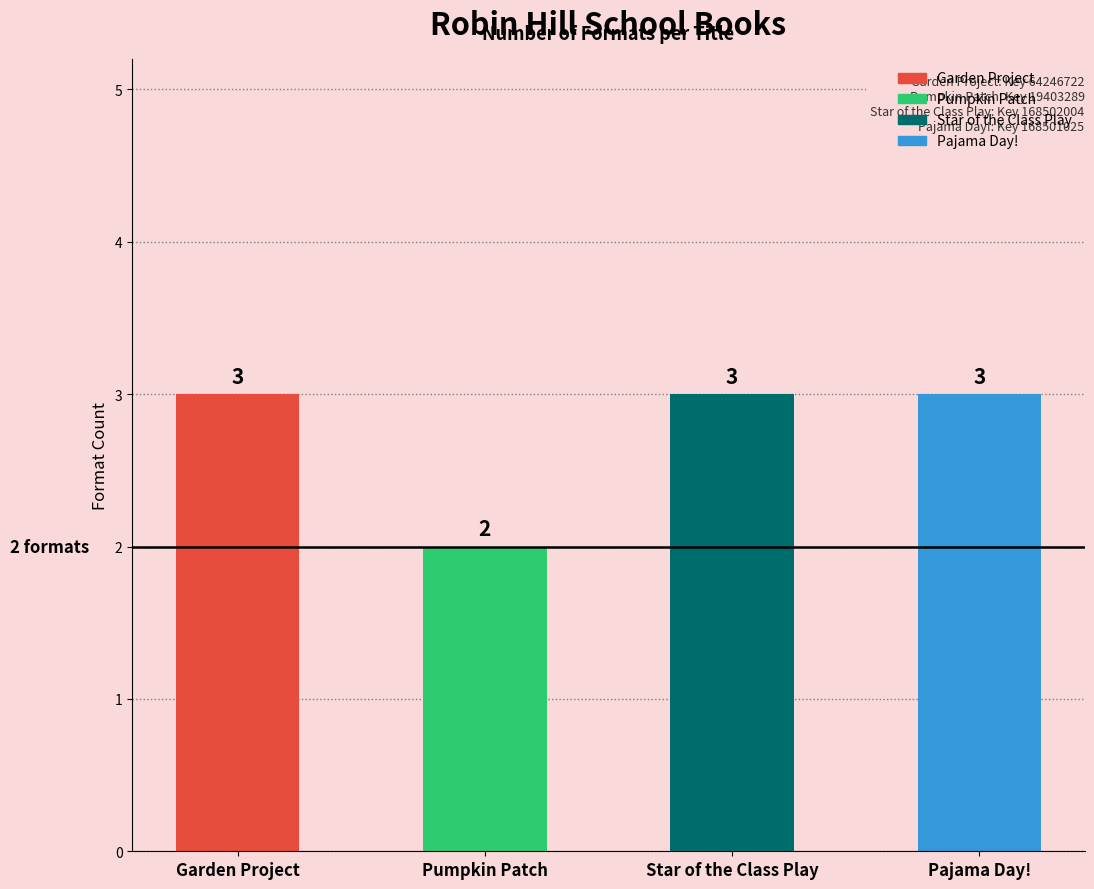

Reading left to right, extract all data points from this chart.

Garden Project=3	Pumpkin Patch=2	Star of the Class Play=3	Pajama Day!=3